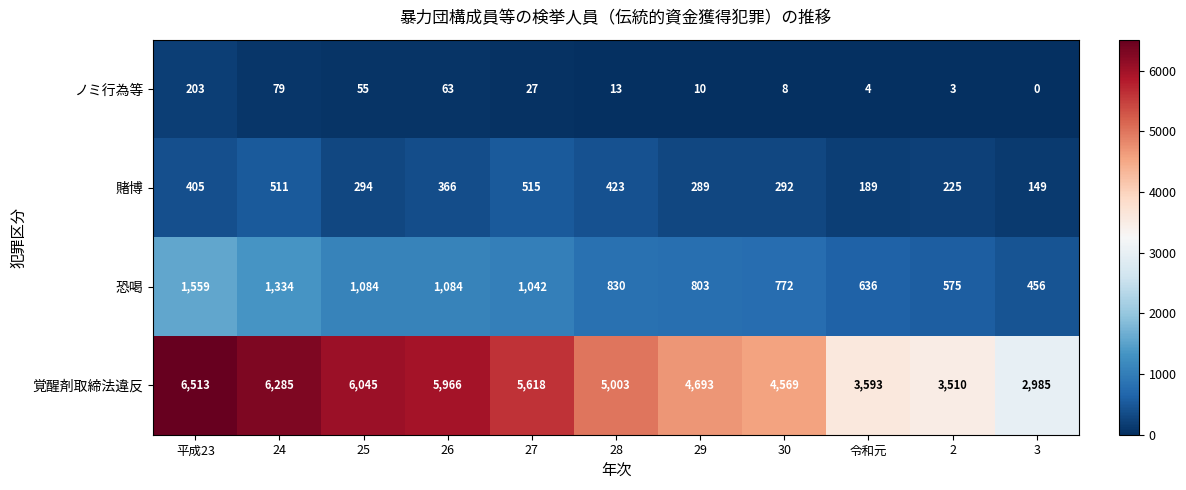

The 賭博 series shows 258 at 令和元. True or false?

False